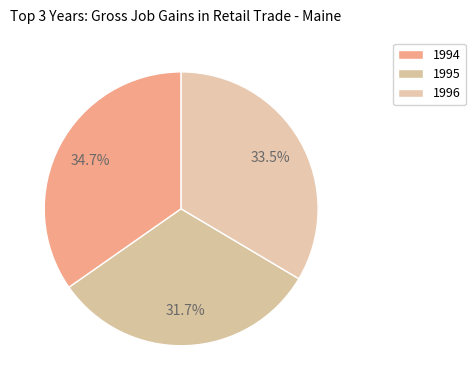

Is 1994 the majority of the pie?

No